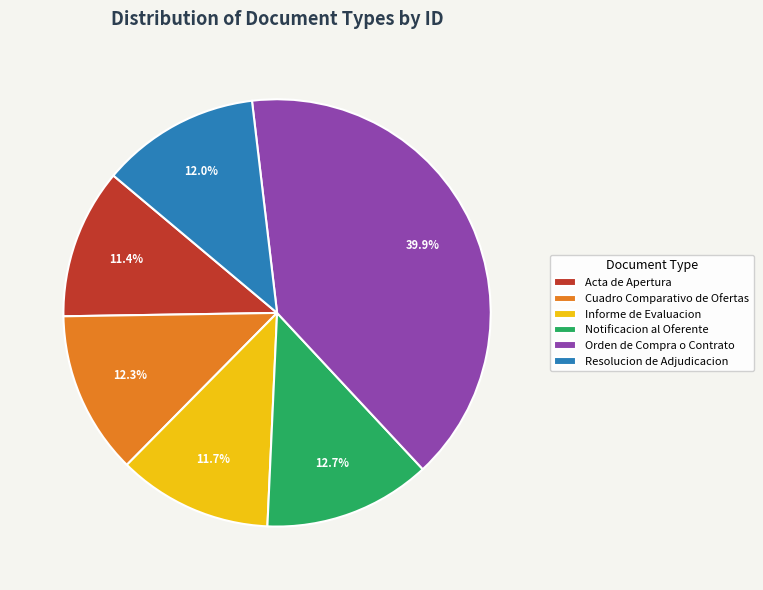

Which has a higher value, Notificacion al Oferente or Informe de Evaluacion?

Notificacion al Oferente